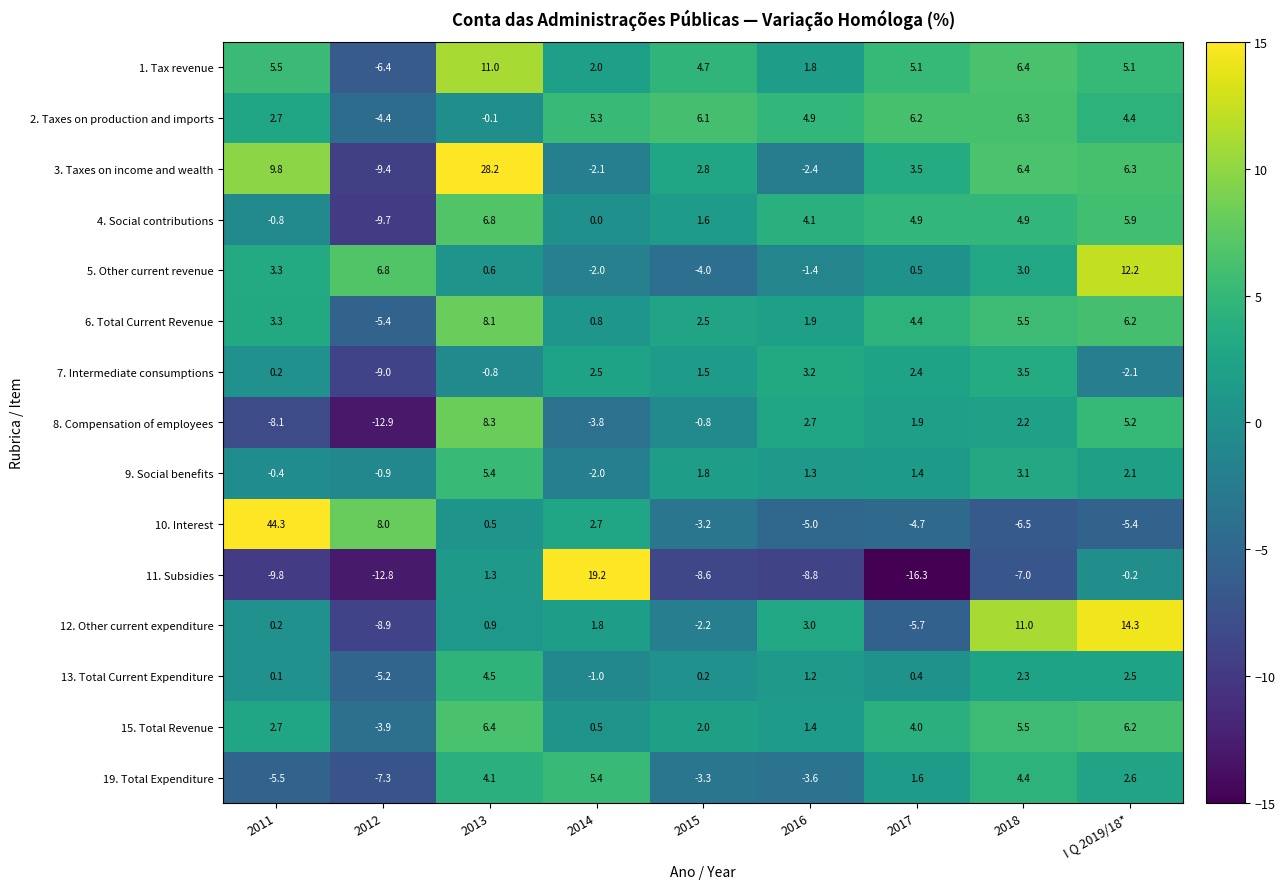

What is the difference between the second highest and minimum values in the 9. Social benefits series?

5.1